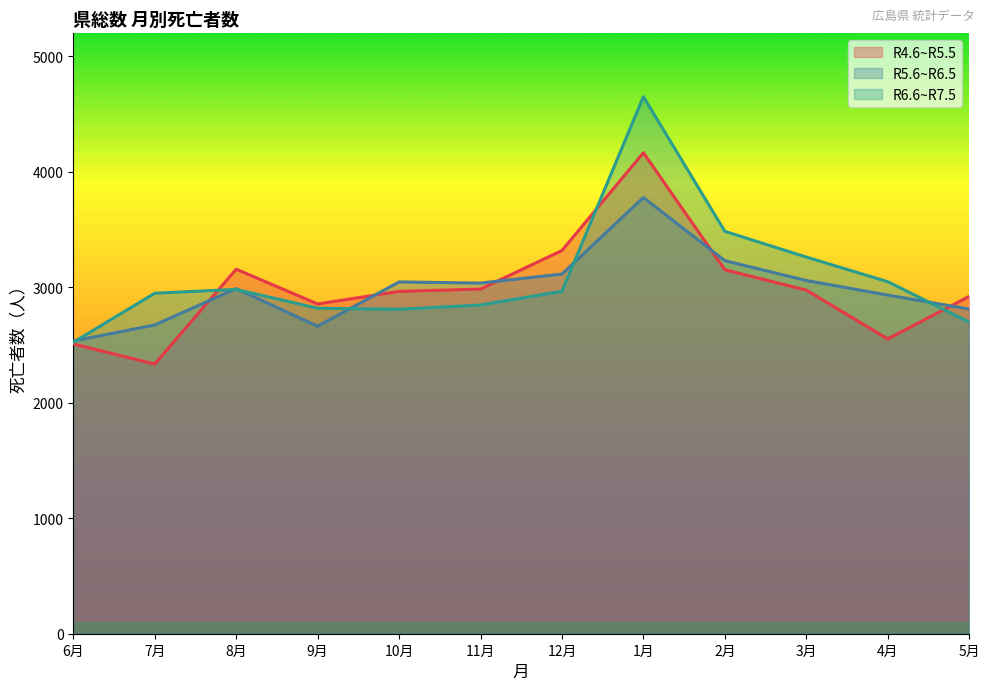

Is it true that R4.6~R5.5 equals 2335 at 7月?

True